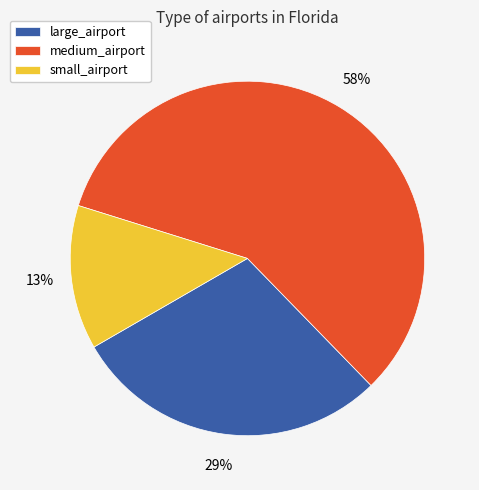

How many segments does this pie chart have?

3